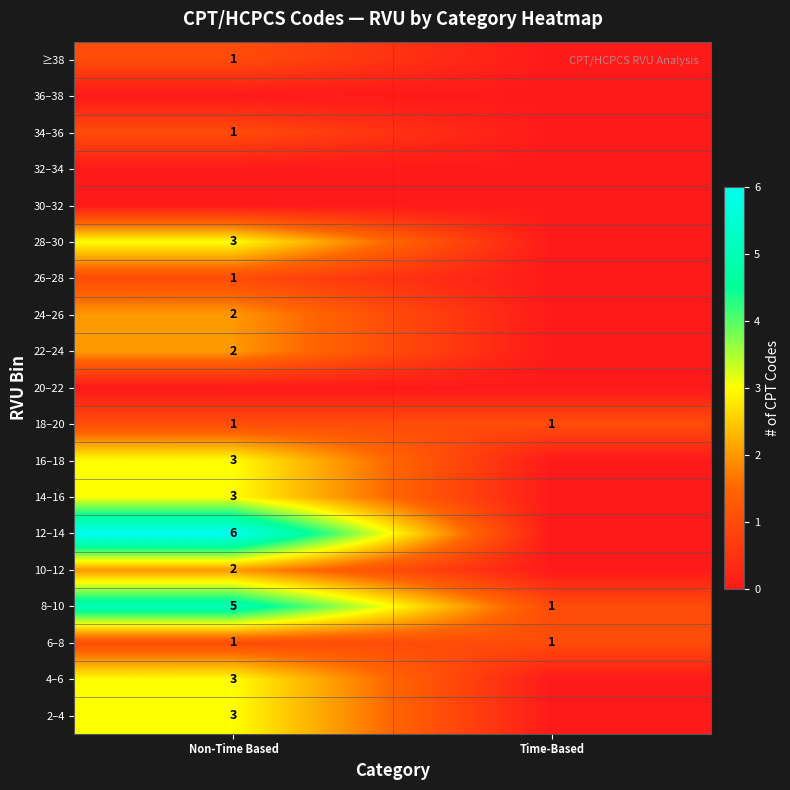

The 26–28 series shows 2 at Non-Time Based. True or false?

False